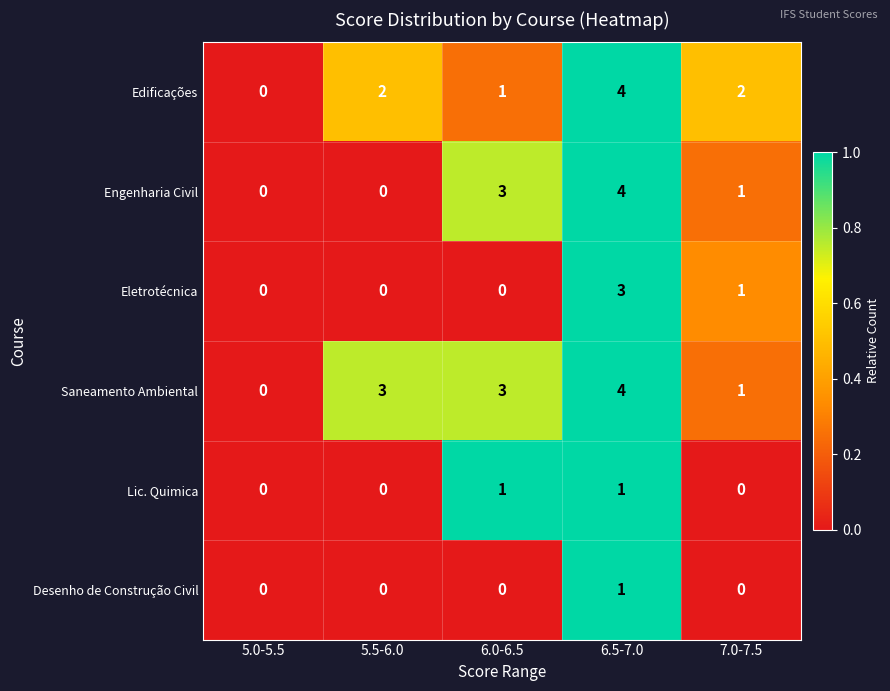

Which series changed the most between 5.0-5.5 and 5.5-6.0?

Saneamento Ambiental